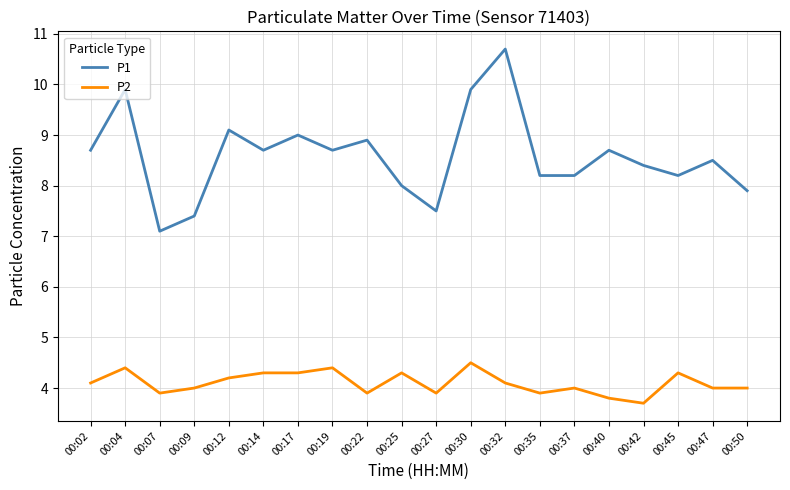

Is it true that P1 equals 3.3 at 00:40?

False